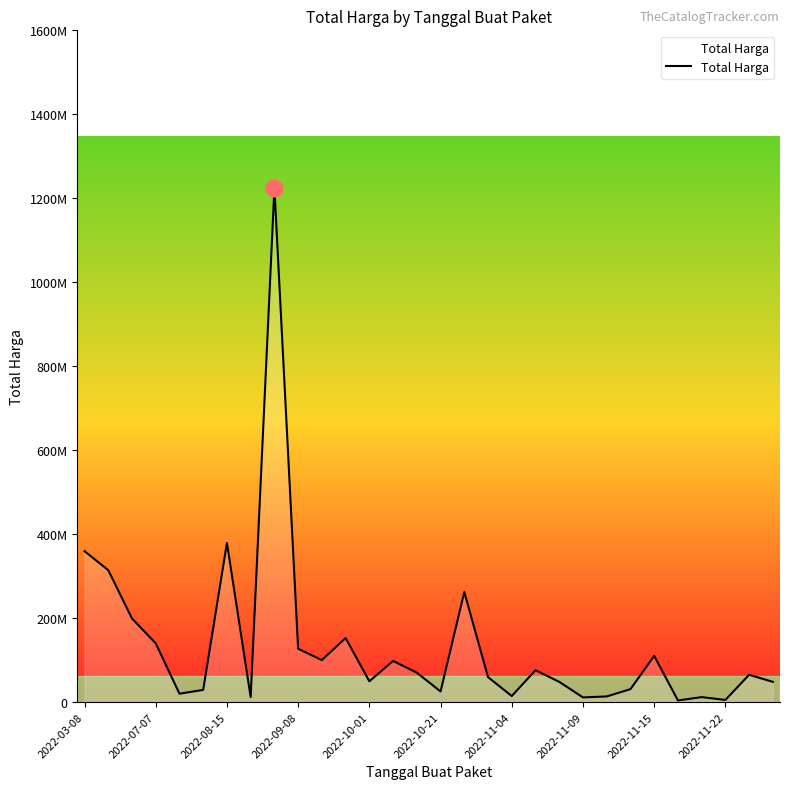

Does the chart have visible grid lines?

No